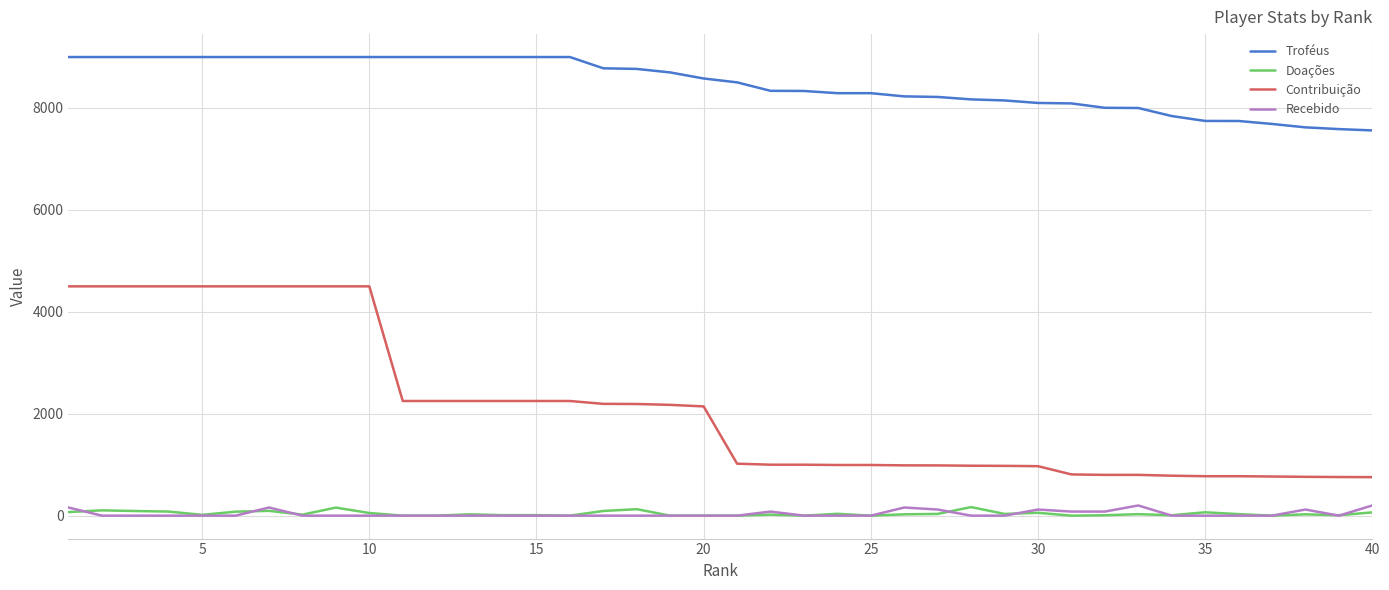

True or false: Contribuição and Troféus cross at least once.

False